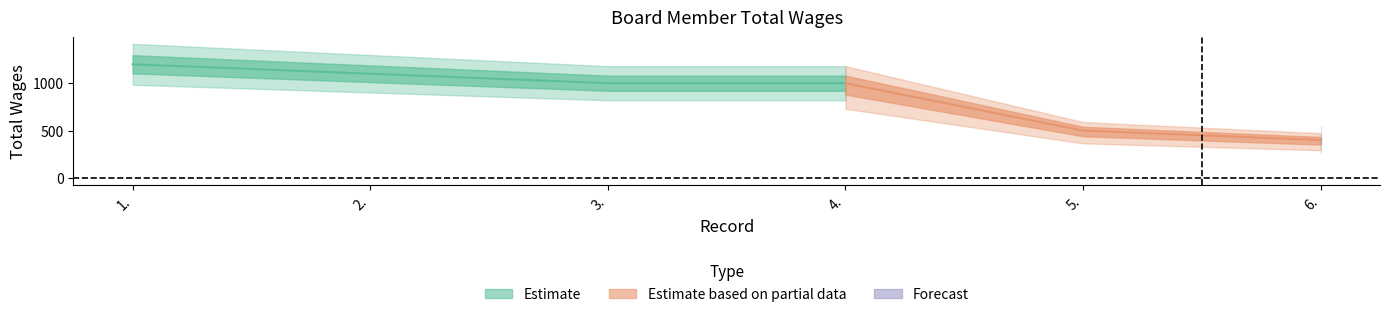

Which label corresponds to the smallest value in the chart?

6.